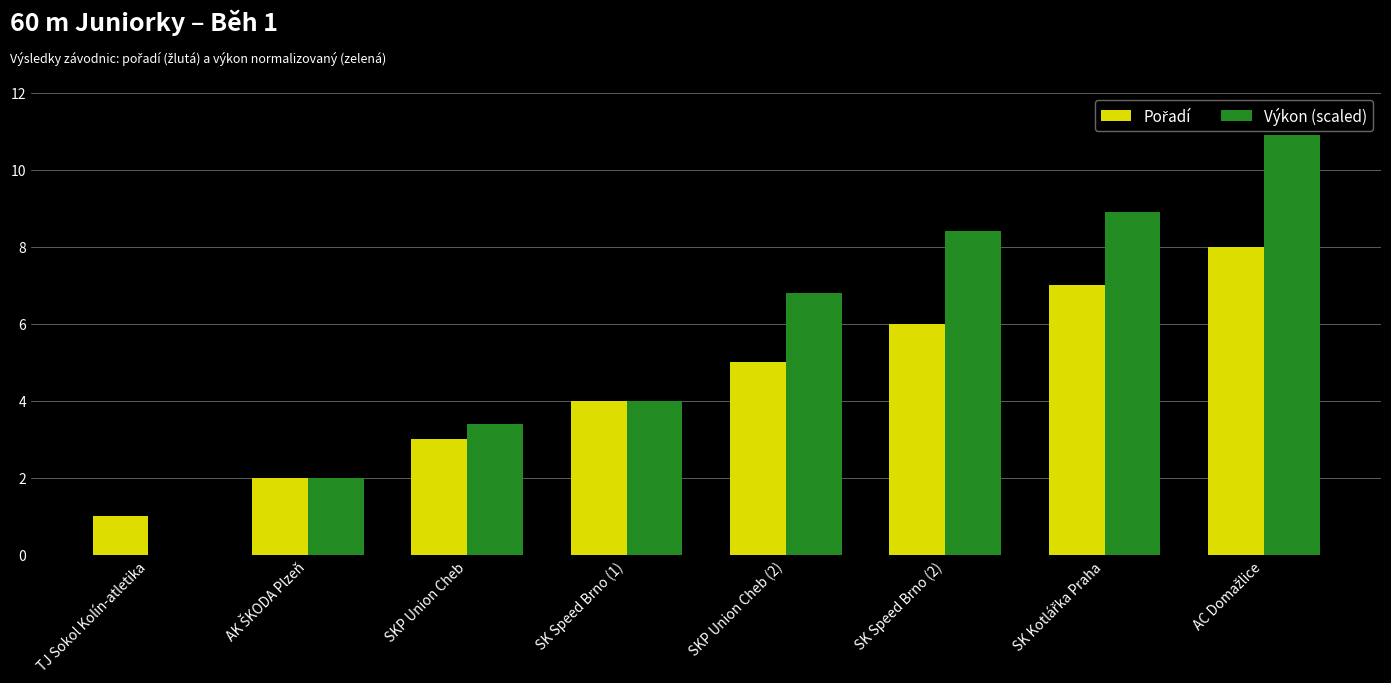

What is the greatest value displayed?

10.9